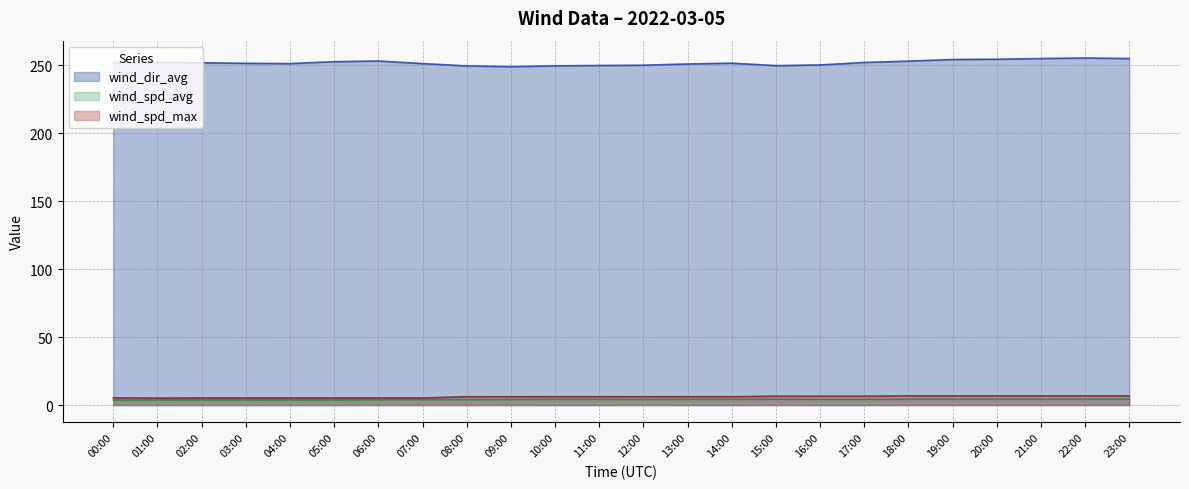

At which category does wind_dir_avg reach its first local peak?

01:00